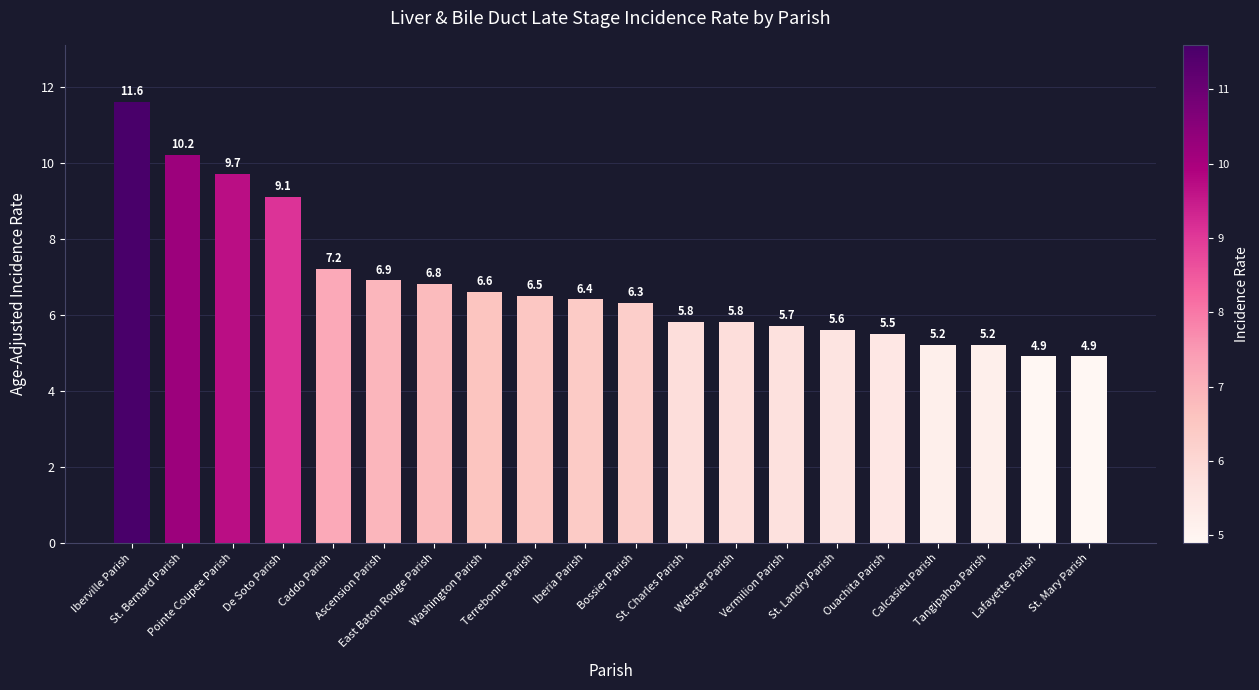

How many bars are there in total?

20